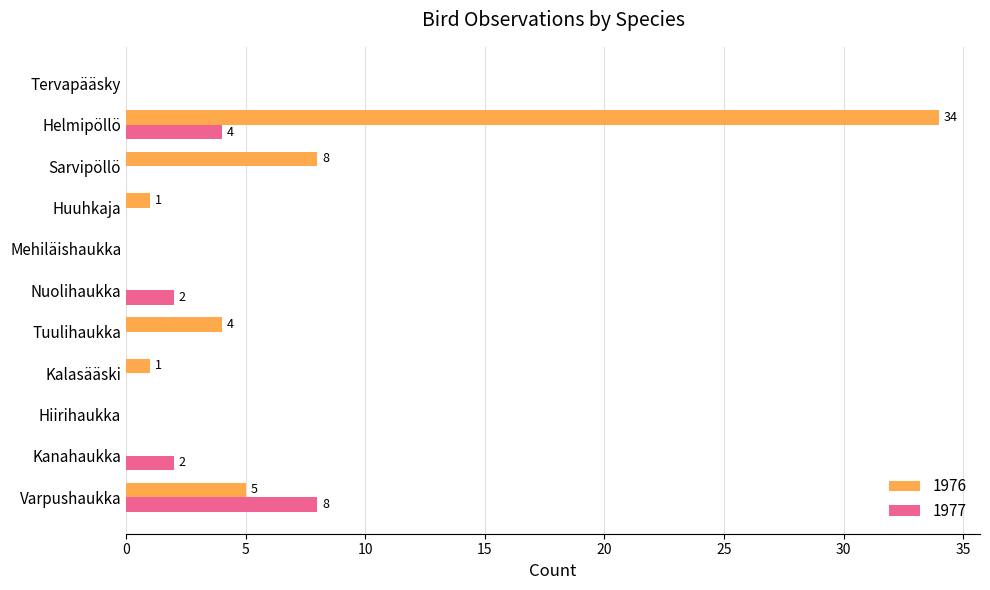

Read the 1976 value at Tuulihaukka.

4